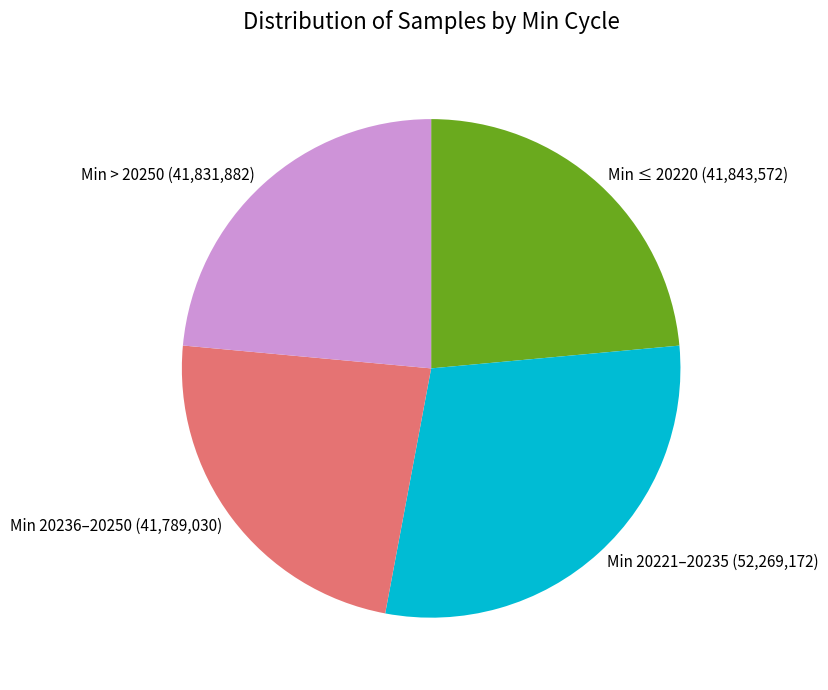

Combined, do Min 20236–20250 (41,789,030) and Min > 20250 (41,831,882) account for over 50%?

No